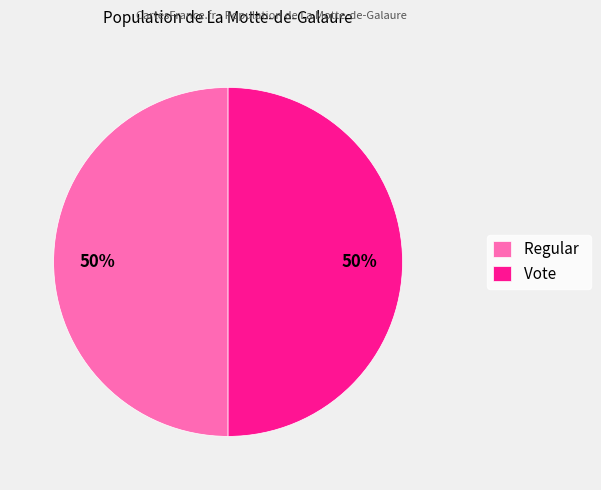

To the nearest percent, what percentage of the pie is Vote?

50%